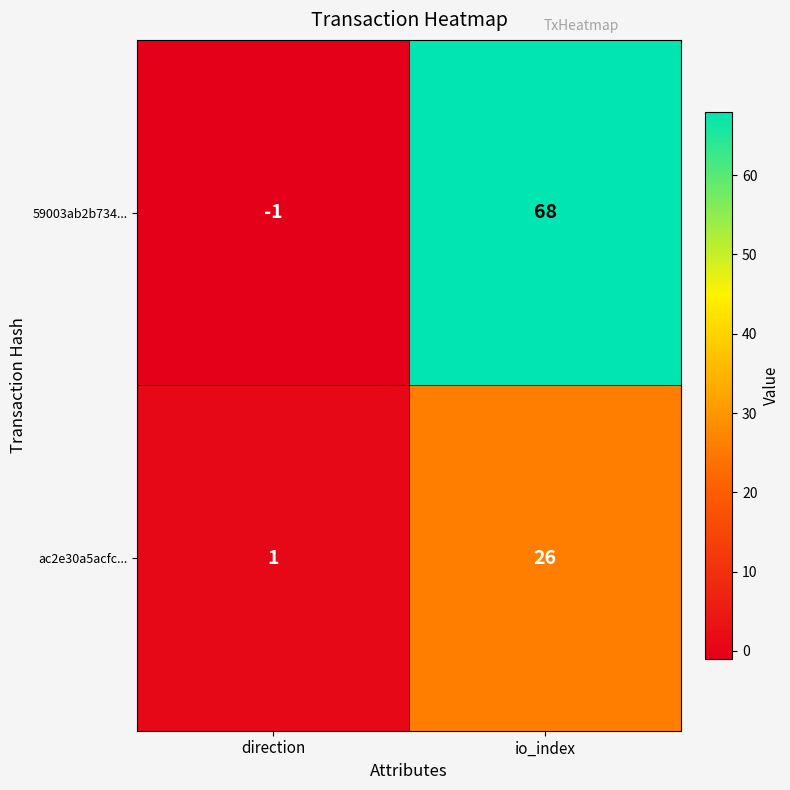

Rank the series by their average value, from highest to lowest.

59003ab2b734..., ac2e30a5acfc...